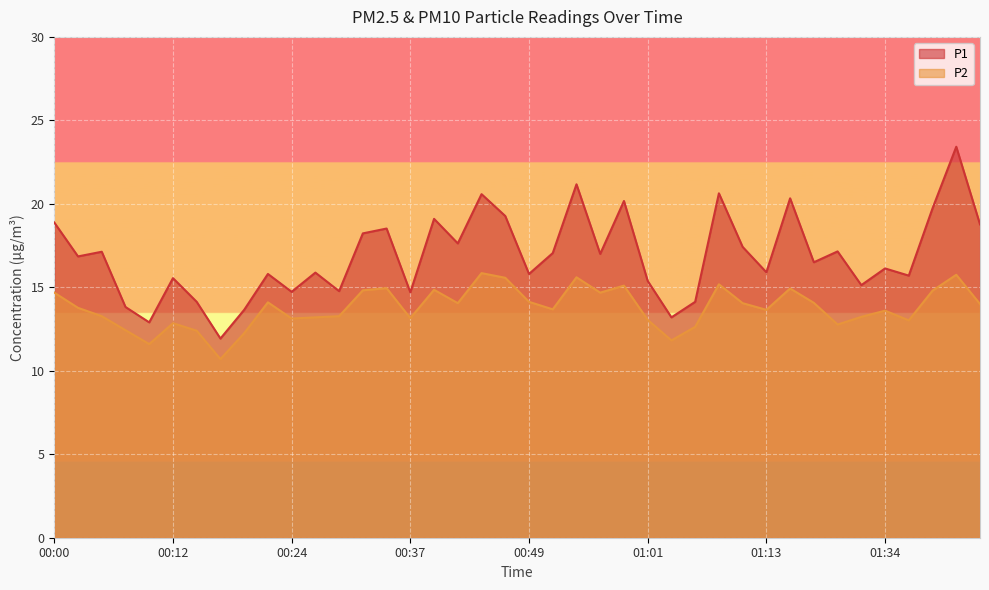

Rank the series by their maximum value, from highest to lowest.

P1, P2